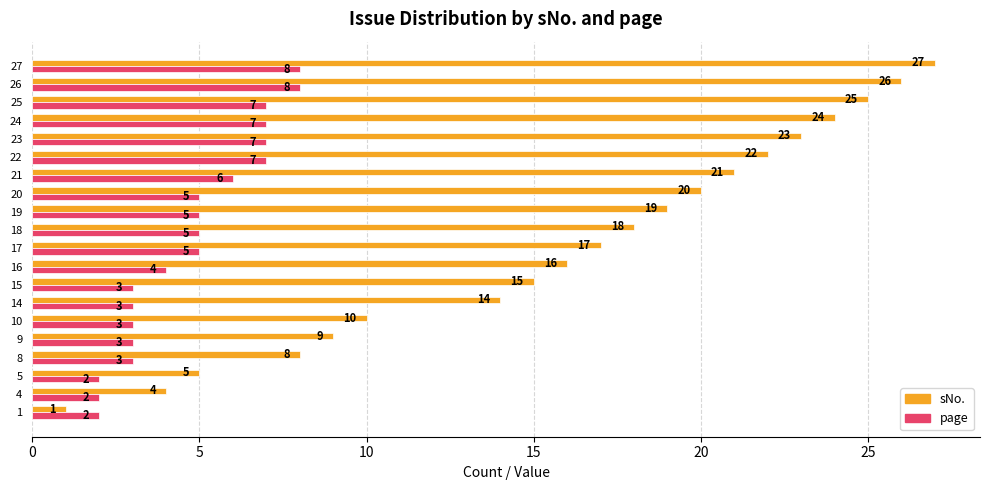

What is the average value of the sNo. series?

16